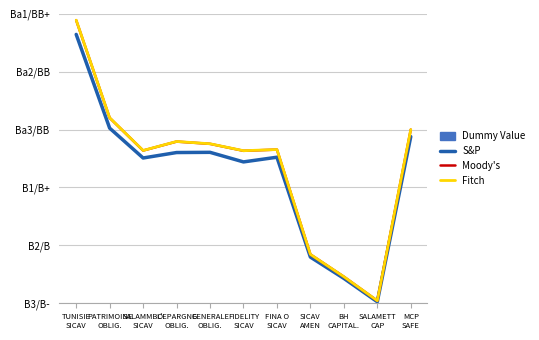

What is the total value across all series at L'EPARGNE
OBLIG.?

334.2